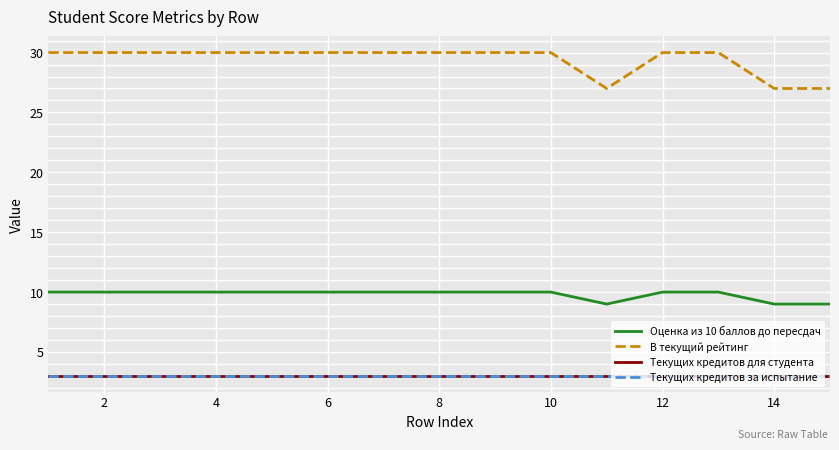

Does the chart have visible grid lines?

Yes